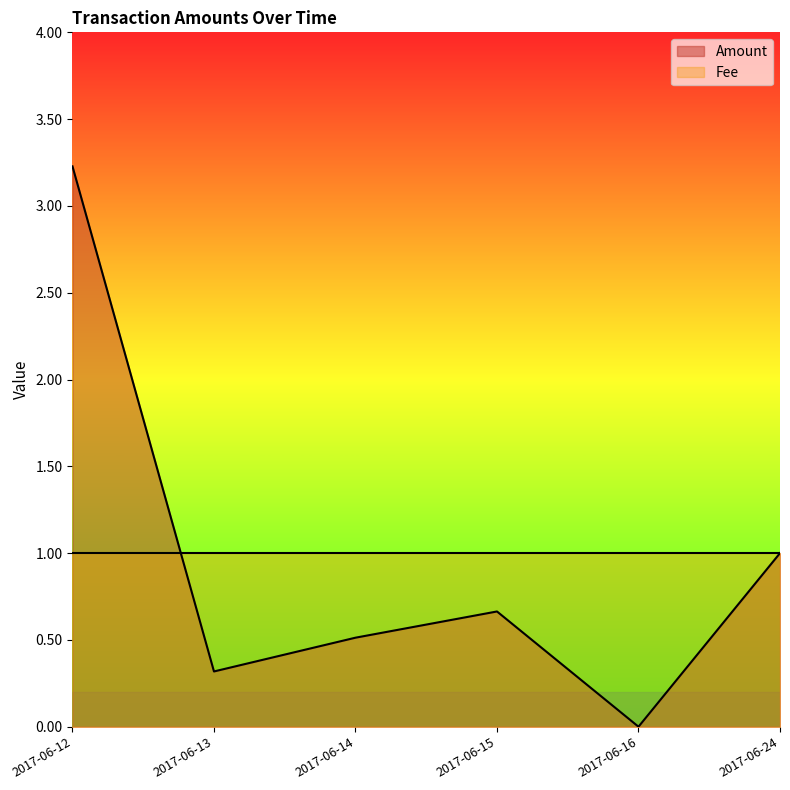

Where is the first local minimum?

2017-06-13